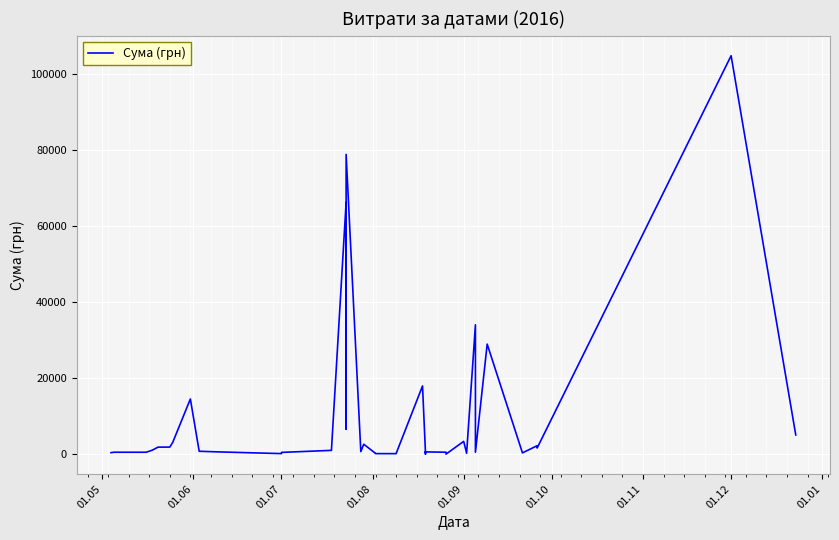

How many data points are above 672?

20